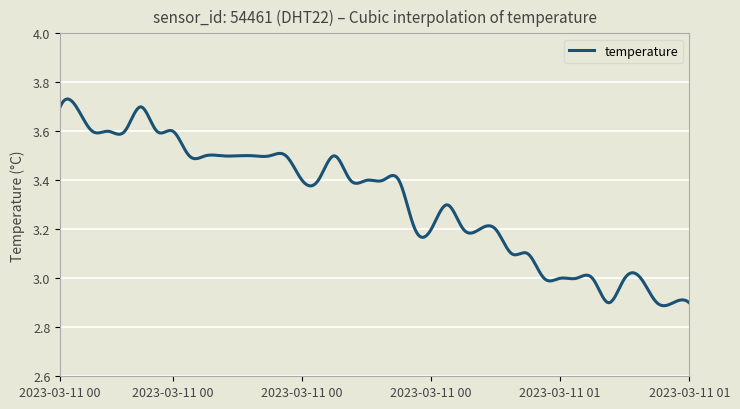

What is the difference between the maximum and minimum values?

0.8